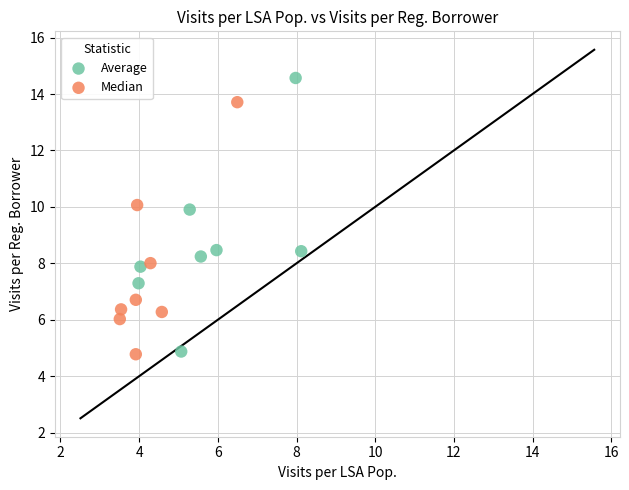

Which series has the largest Y range (max minus min)?

Average